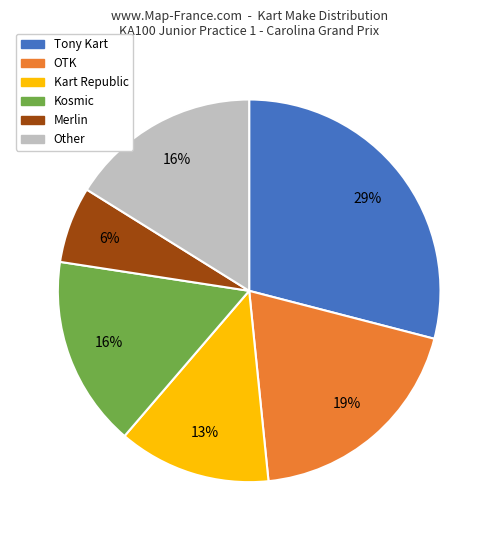

How many segments does this pie chart have?

6